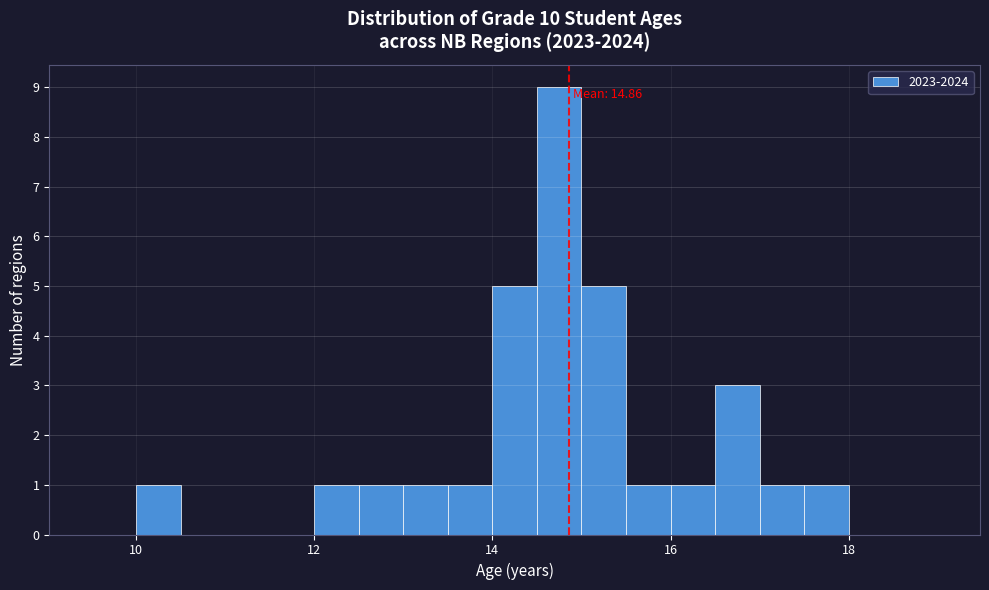

Read against the x-axis, roughly where is the centre of the tallest bar?

14.8